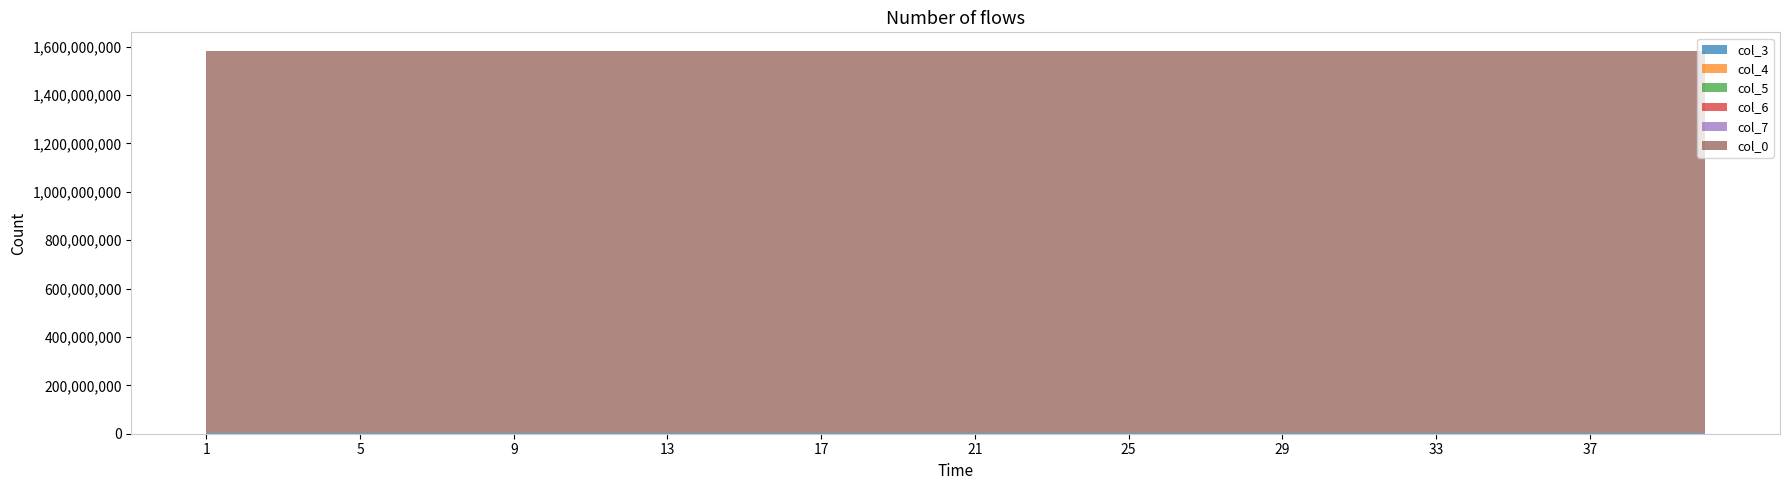

Reading left to right, transcribe all the data shown in this chart.

col_3: 1=2438142	2=2438154	3=2438165	4=2438176	5=2438188	6=2438199	7=2438210	8=2438221	9=2438233	10=2438244	11=2438255	12=2438267	13=2438278	14=2438289	15=2438300	16=2438312	17=2438323	18=2438334	19=2438346	20=2438357	21=2438368	22=2438379	23=2438391	24=2438402	25=2438413	26=2438425	27=2438436	28=2438447	29=2438458	30=2438470	31=2438481	32=2438492	33=2438503	34=2438515	35=2438526	36=2438537	37=2438549	38=2438560	39=2438571	40=2438582
col_4: 1=10087	2=10163	3=10052	4=9904	5=10546	6=10035	7=10442	8=10214	9=10103	10=10099	11=10168	12=9886	13=9625	14=10065	15=10157	16=9838	17=10129	18=10306	19=10138	20=10255	21=10667	22=10519	23=10455	24=10050	25=9965	26=10250	27=10094	28=10055	29=10566	30=10106	31=10047	32=9904	33=10025	34=10307	35=10180	36=10008	37=9784	38=10025	39=10192	40=10096
col_5: 1=9333	2=9414	3=9351	4=9586	5=9217	6=9482	7=9351	8=9390	9=9323	10=9430	11=9432	12=9518	13=9644	14=9444	15=9256	16=9636	17=9416	18=9287	19=9356	20=9167	21=8980	22=9052	23=9116	24=9422	25=9533	26=9339	27=9412	28=9451	29=8924	30=9384	31=9469	32=9413	33=9336	34=9294	35=9278	36=9311	37=9550	38=9397	39=9328	40=9424
col_6: 1=848	2=800	3=850	4=799	5=676	6=831	7=651	8=735	9=869	10=808	11=762	12=904	13=937	14=818	15=864	16=850	17=802	18=794	19=841	20=868	21=737	22=768	23=756	24=861	25=865	26=773	27=842	28=796	29=810	30=854	31=803	32=900	33=891	34=796	35=826	36=889	37=902	38=803	39=792	40=810
col_7: 1=89	2=43	3=66	4=44	5=29	6=43	7=17	8=39	9=55	10=44	11=32	12=54	13=64	14=53	15=63	16=41	17=30	18=26	19=55	20=68	21=33	22=53	23=42	24=46	25=48	26=44	27=46	28=61	29=57	30=40	31=53	32=66	33=56	34=30	35=61	36=75	37=54	38=69	39=63	40=60
col_0: 1=1577242808	2=1577242820	3=1577242831	4=1577242843	5=1577242854	6=1577242866	7=1577242877	8=1577242888	9=1577242900	10=1577242911	11=1577242923	12=1577242934	13=1577242946	14=1577242957	15=1577242968	16=1577242980	17=1577242991	18=1577243003	19=1577243014	20=1577243026	21=1577243037	22=1577243048	23=1577243060	24=1577243071	25=1577243083	26=1577243094	27=1577243106	28=1577243117	29=1577243128	30=1577243140	31=1577243151	32=1577243163	33=1577243174	34=1577243186	35=1577243197	36=1577243208	37=1577243220	38=1577243231	39=1577243243	40=1577243254